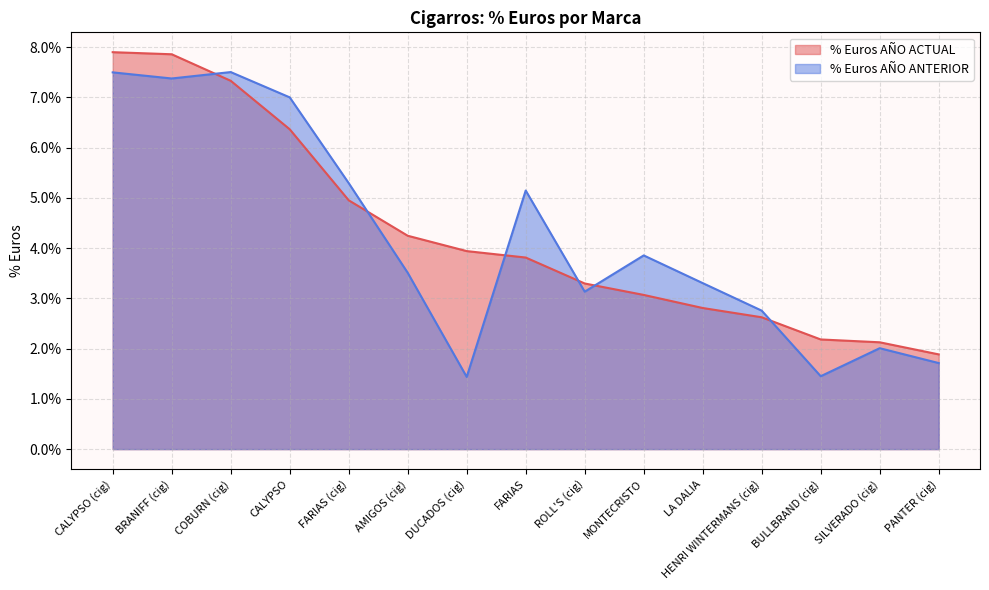

At which label is % Euros AÑO ACTUAL closest to 0?

PANTER (cig)